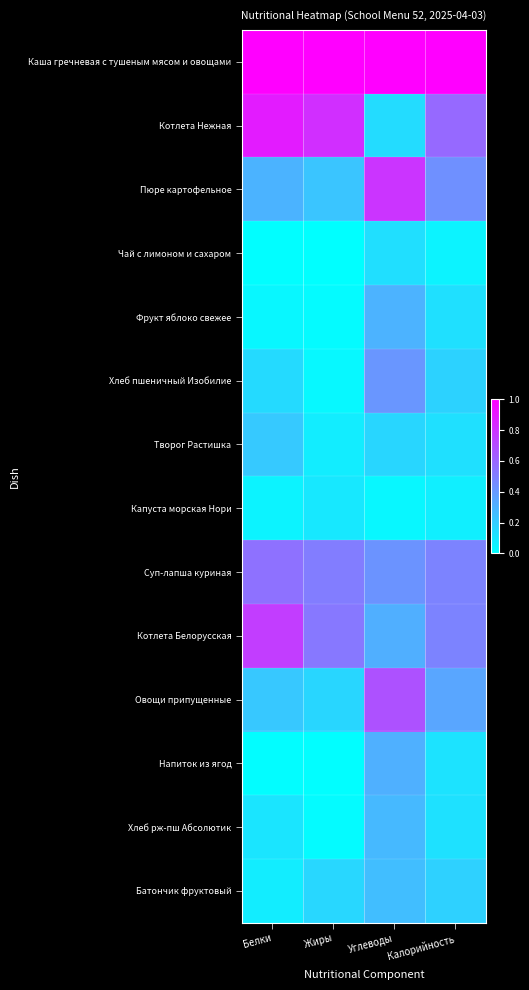

What is the total value across all series at Калорийность?

4.3